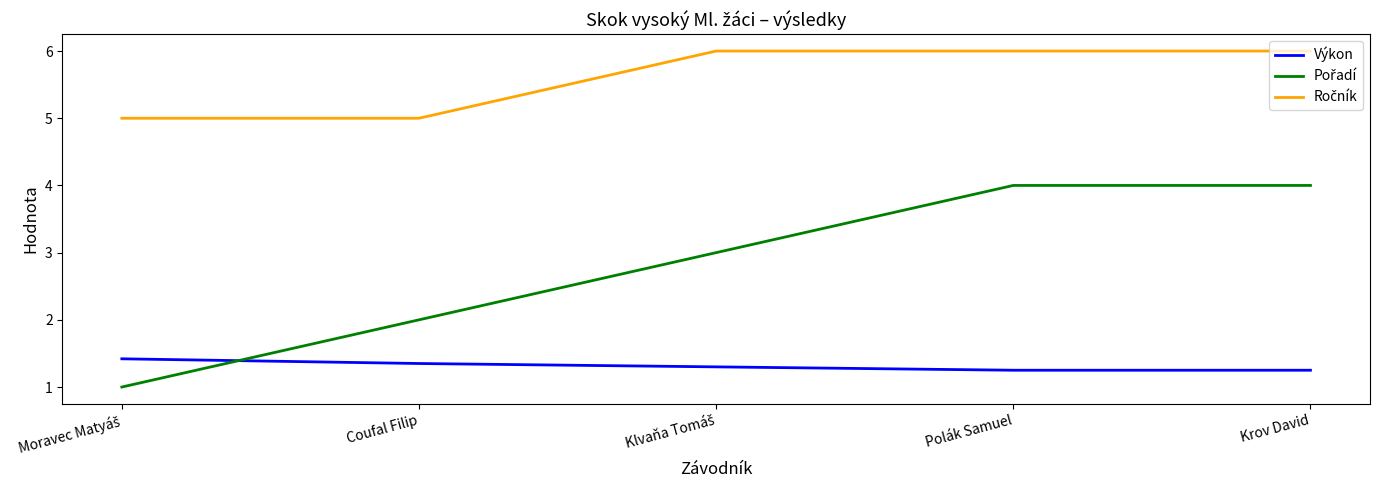

How many distinct data groups are displayed?

3